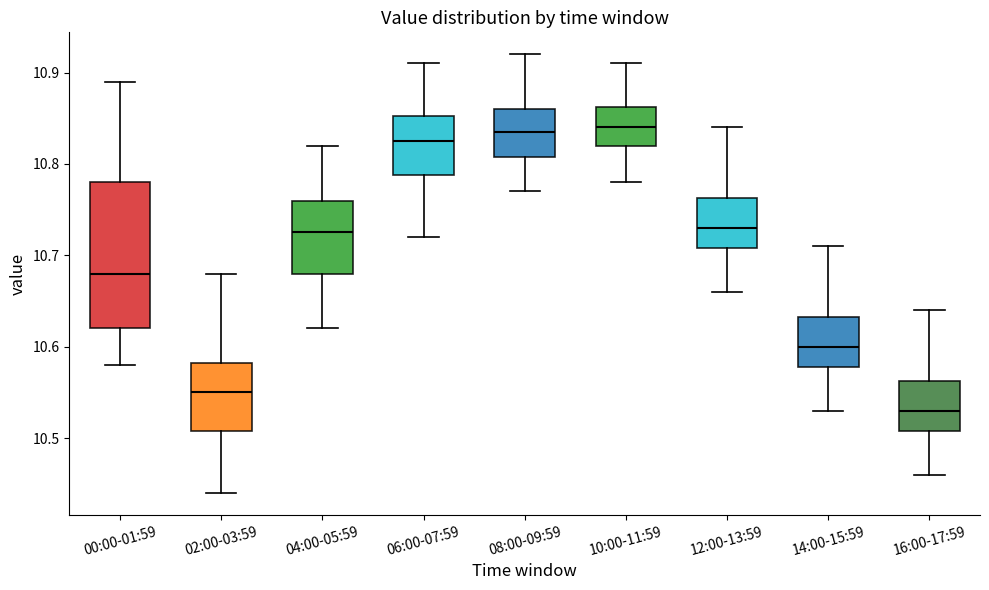

Where is the upper edge of the box for 00:00-01:59 on the y-axis? The values are not printed on the chart, so give them approximately, as read against the axis.

10.78